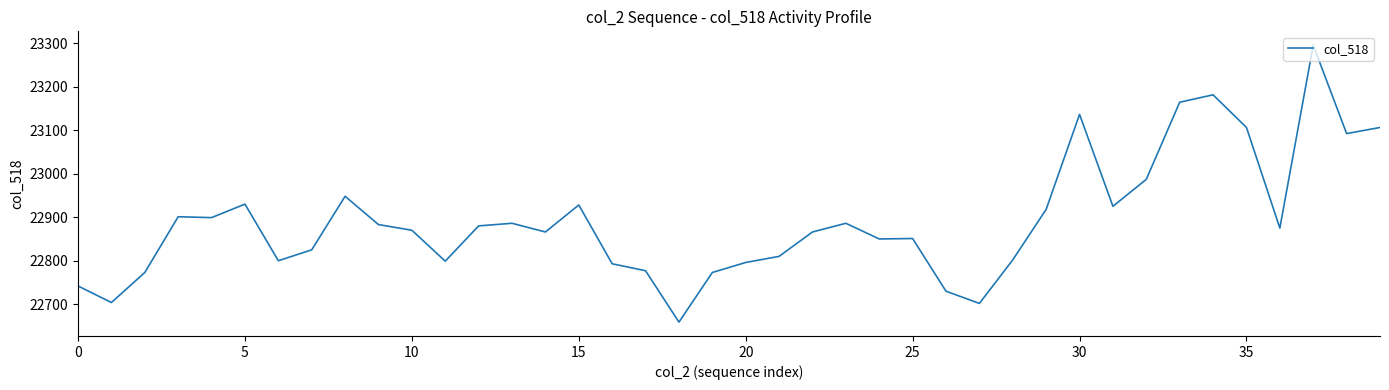

What is the difference between the maximum and minimum values?

636